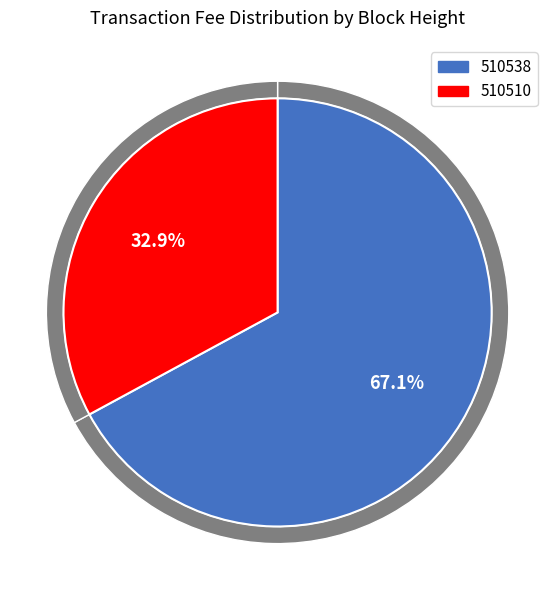

Count the number of slices in the pie.

2